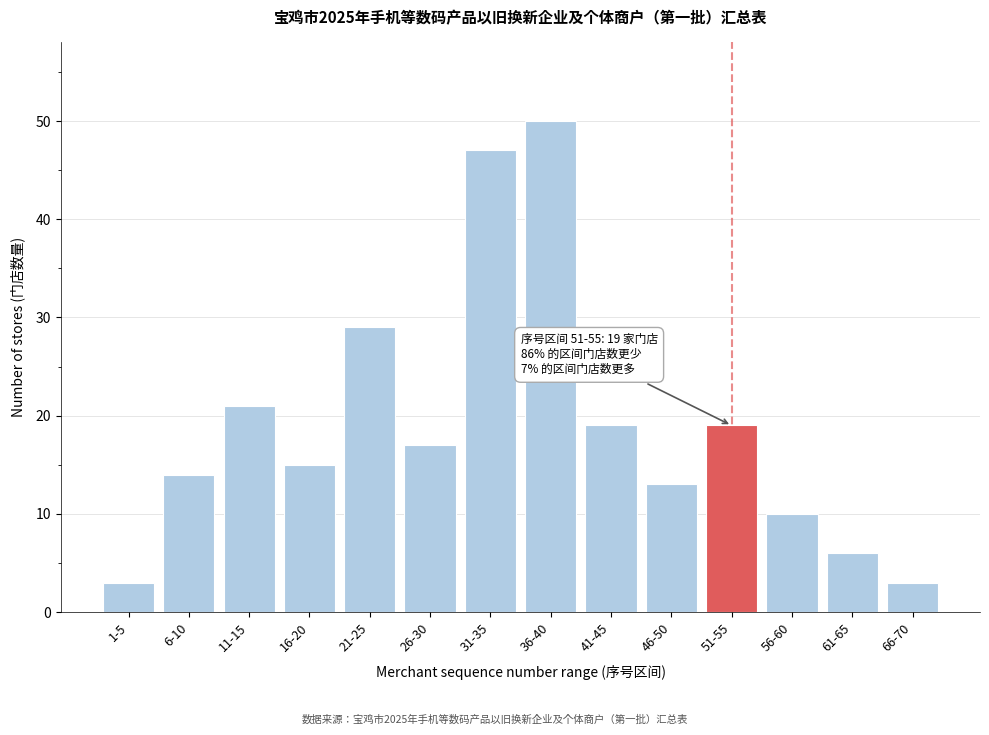

Reading left to right, transcribe all the data shown in this chart.

3	14	21	15	29	17	47	50	19	13	19	10	6	3